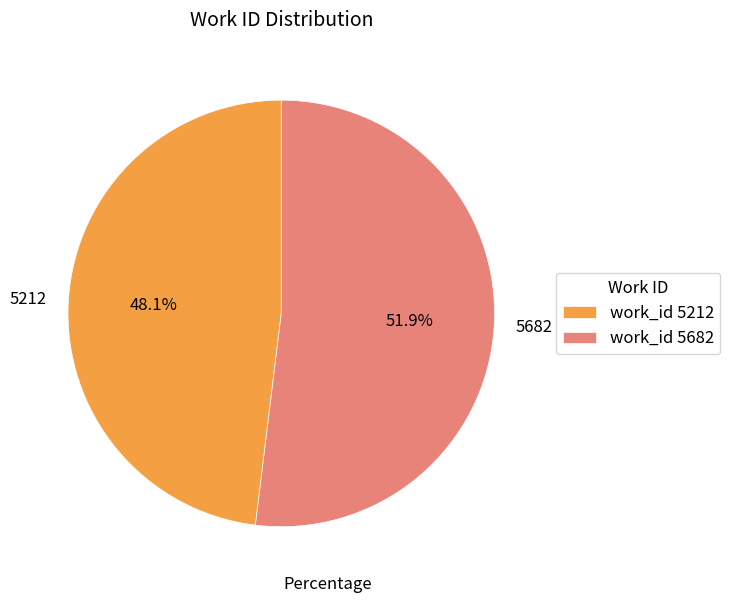

How many slices are in this pie chart?

2